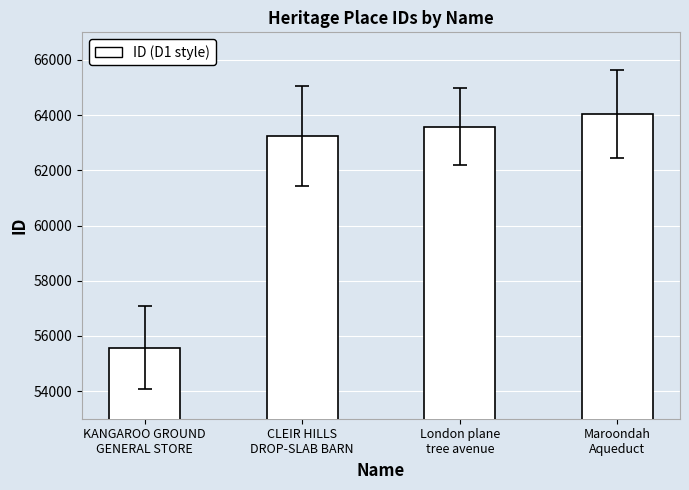

Reading right to left, what are all the values shown in this chart?

64029	63576	63242	55579